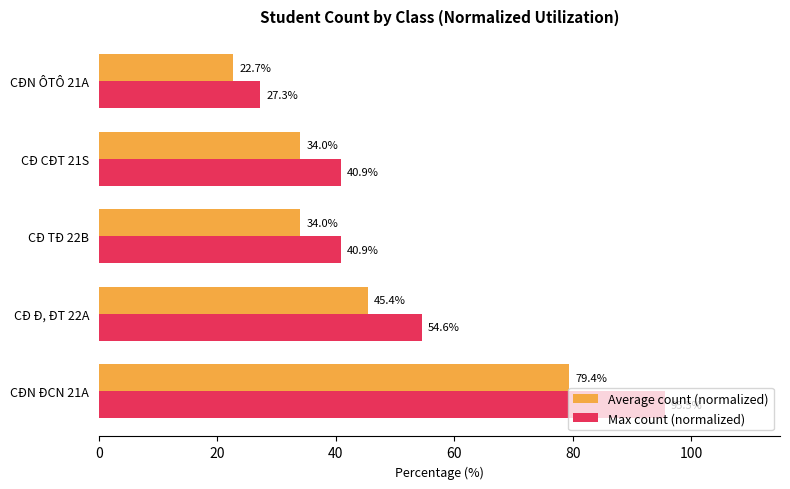

At which label is Max count (normalized) closest to 61?

CÐ Đ, ĐT 22A